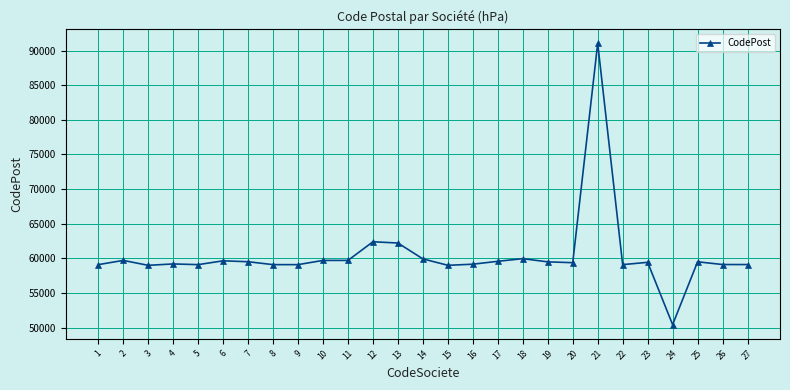

How many data points does each series have?

27